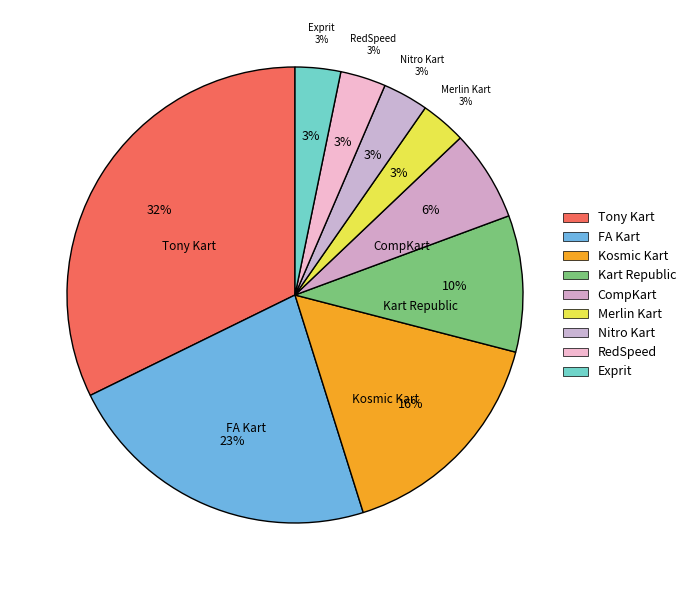

Rank the categories by value from highest to lowest.

Tony Kart, FA Kart, Kosmic Kart, Kart Republic, CompKart, Merlin Kart, Nitro Kart, RedSpeed, Exprit